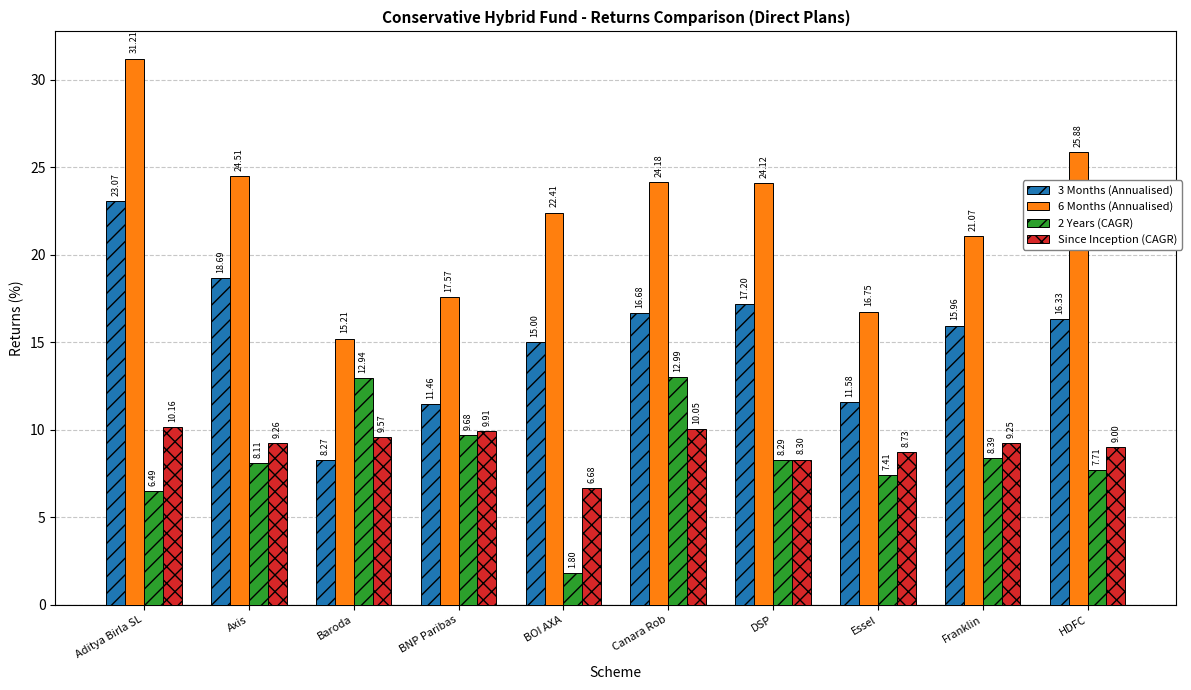

What are all the series names shown in the legend?

3 Months (Annualised), 6 Months (Annualised), 2 Years (CAGR), Since Inception (CAGR)